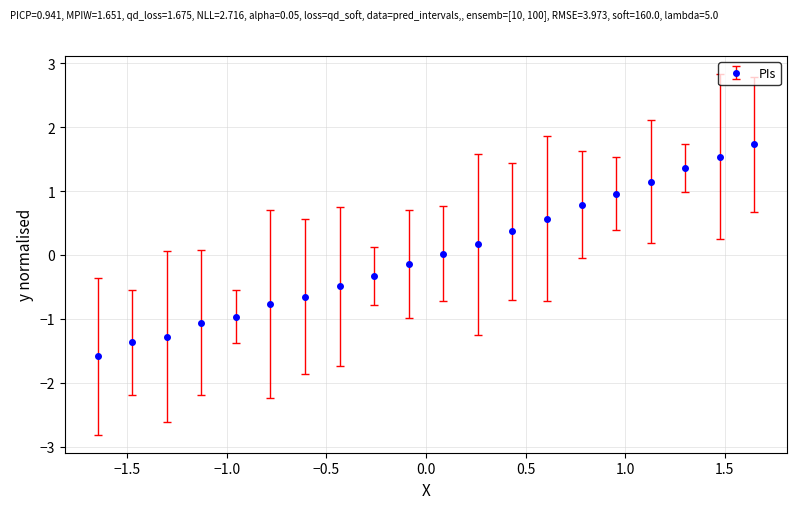

What is the difference between the maximum and minimum values?

3.3